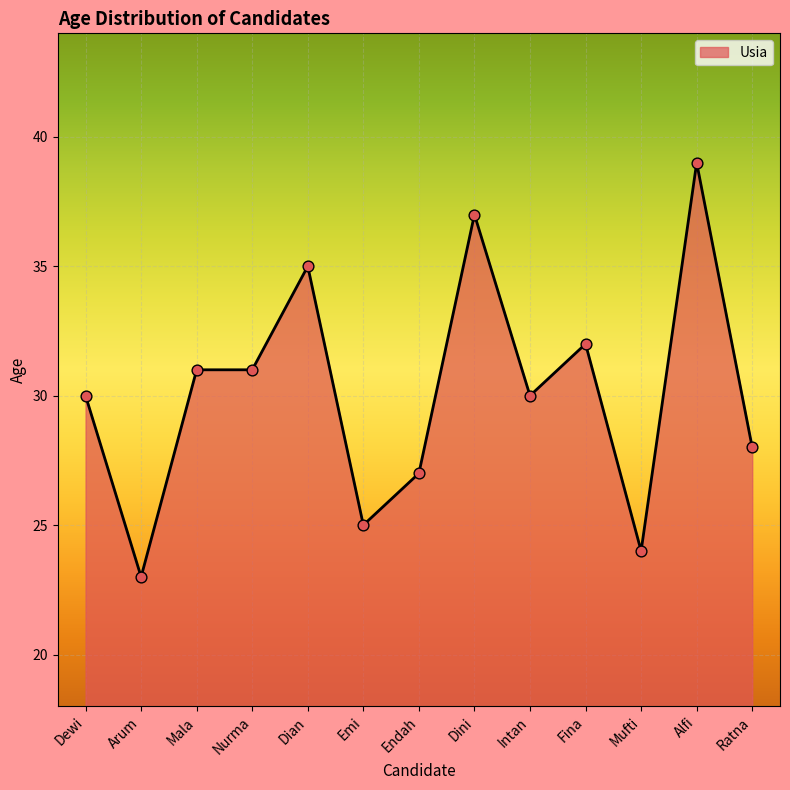

What is the change in value from Arum to Endah?

+4